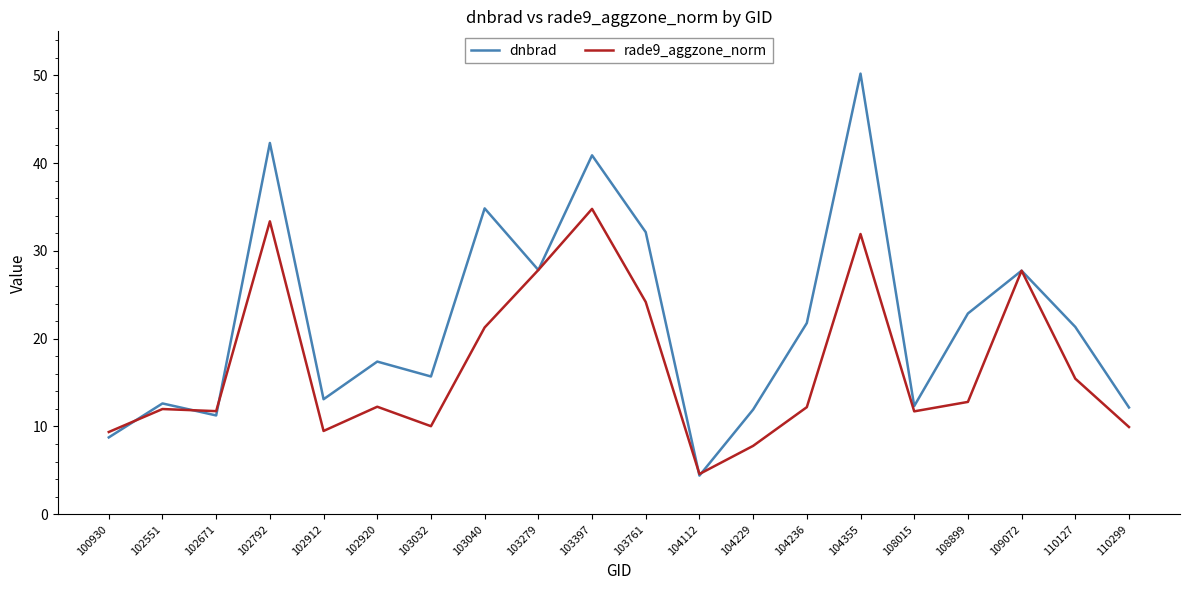

At which label does dnbrad reach its minimum?

104112